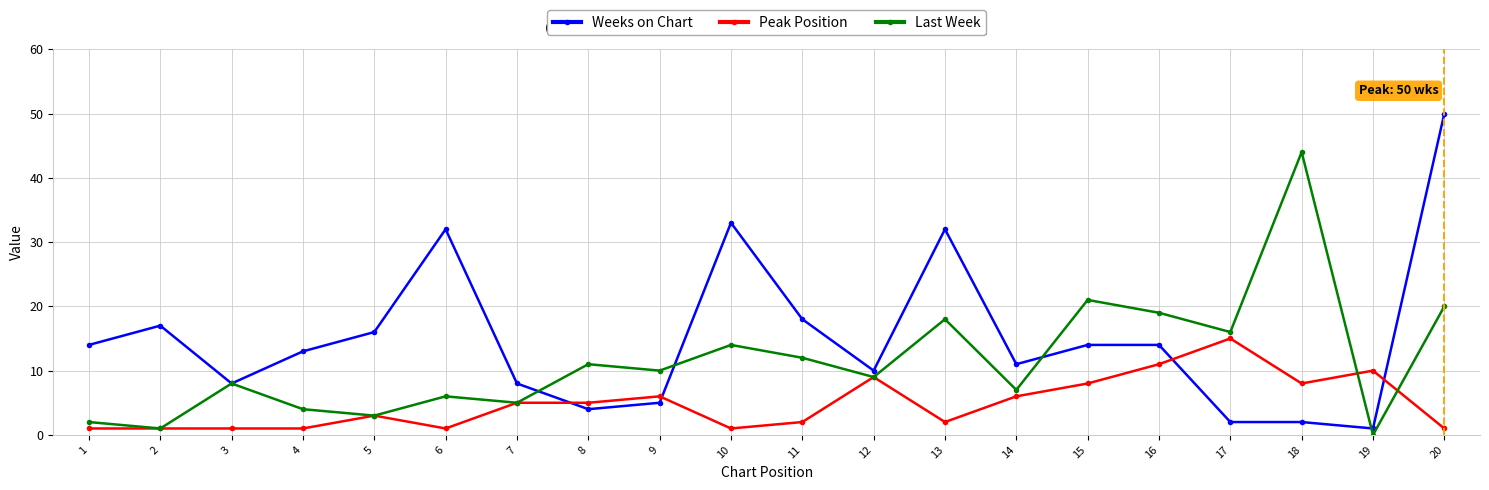

True or false: Weeks on Chart has more than 1 points higher than both neighbors.

True